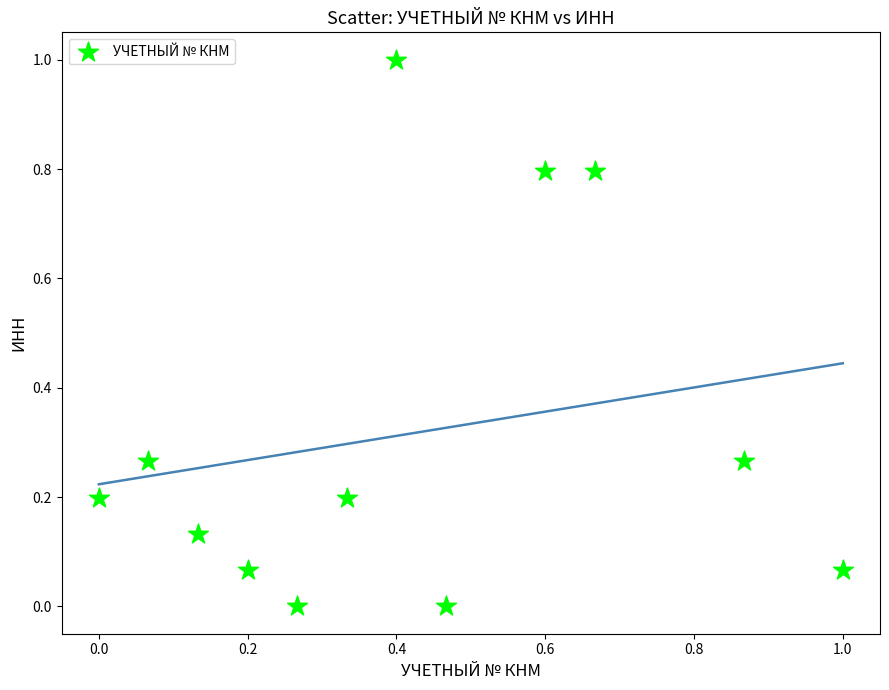

What is the range of X values (max minus min)?

1.0